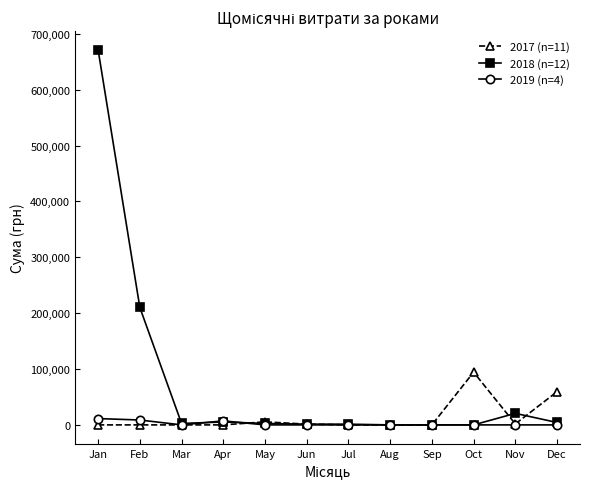

What is the value of the 2018 (n=12) point at the 2nd from the left?

210218.0